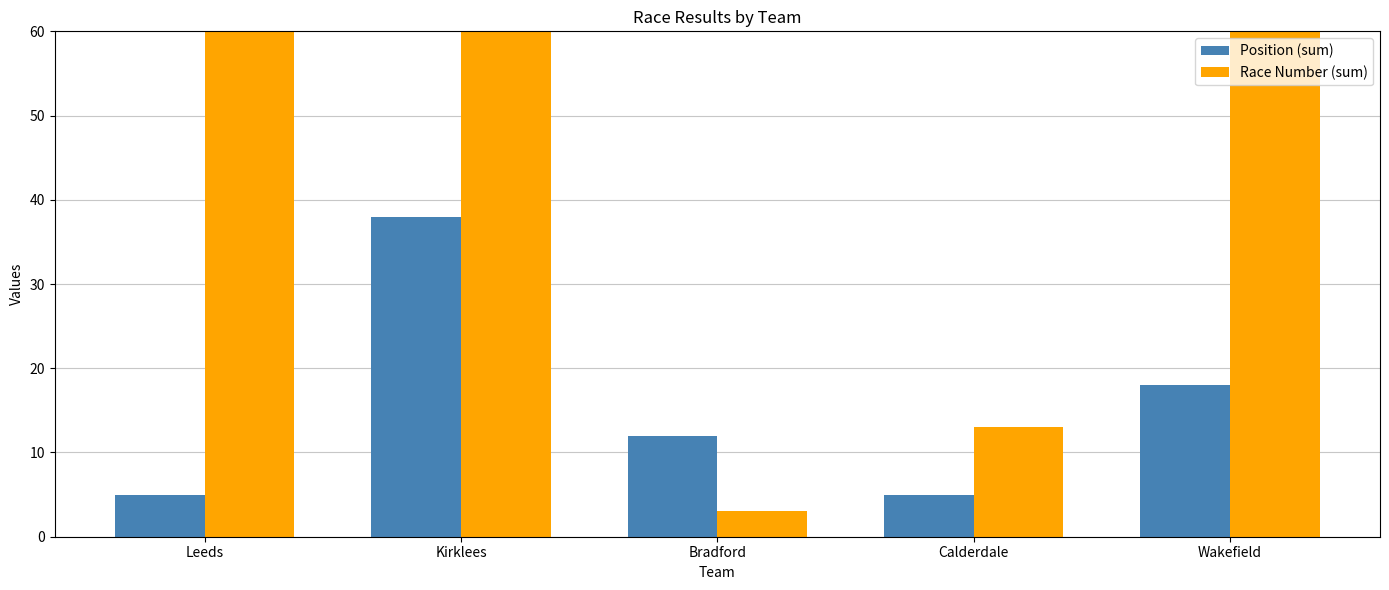

What is the label of the 5th bar from the left?

Wakefield